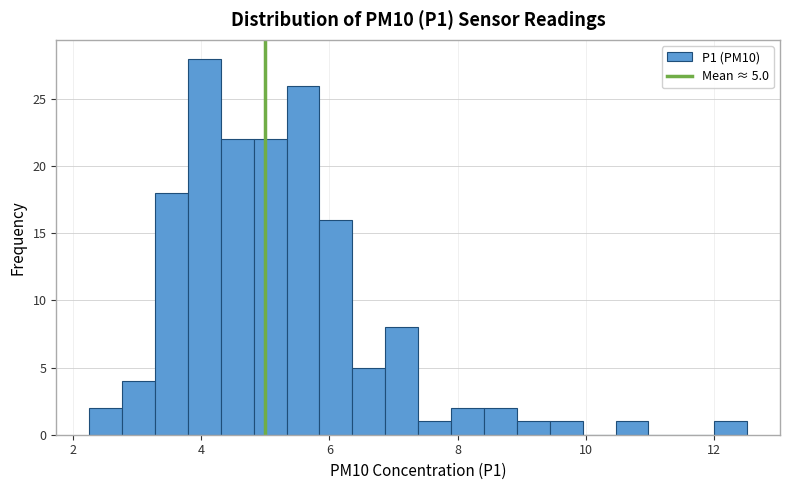

Read against the x-axis, roughly where is the centre of the tallest bar?

4.0